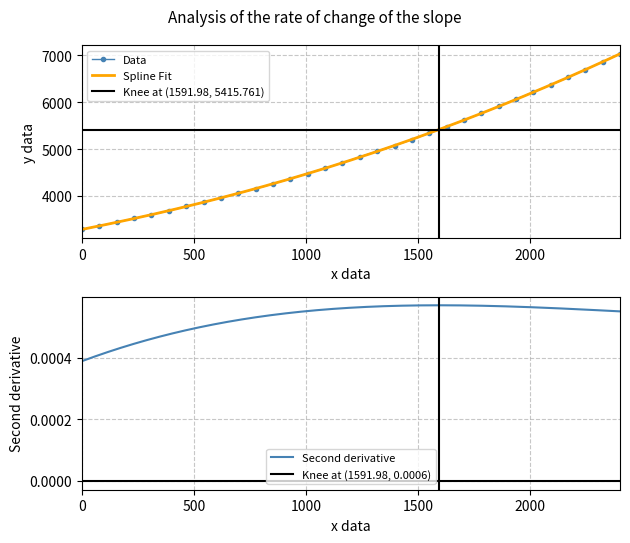

True or false: Data has more than 2 interior local peaks.

False